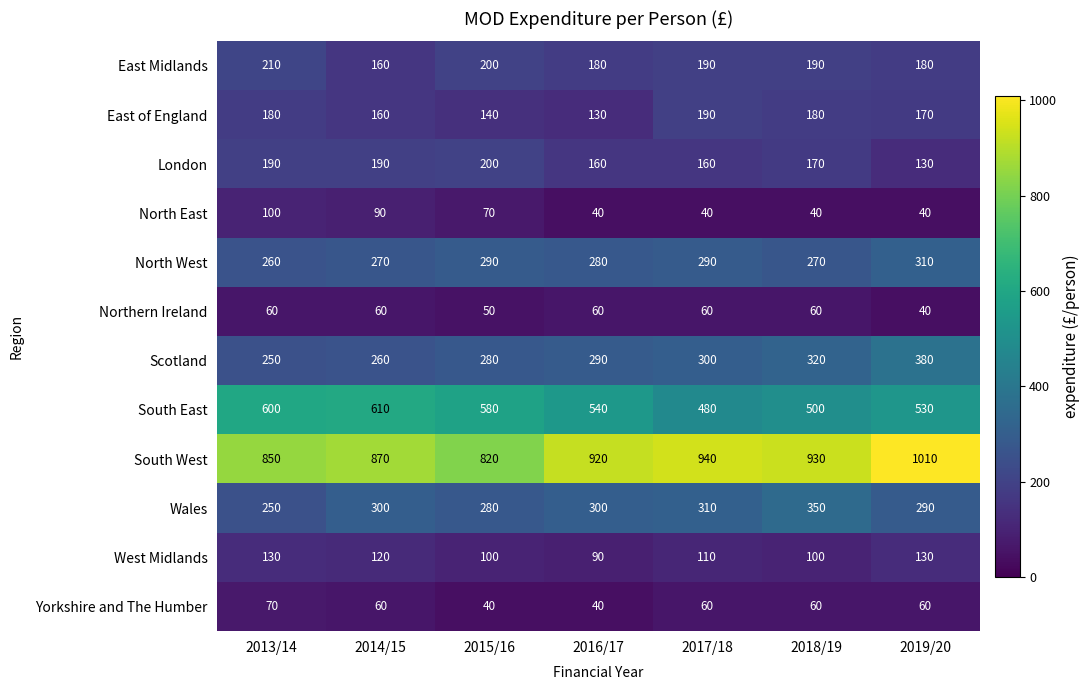

What is the sum of all South West values?

6340